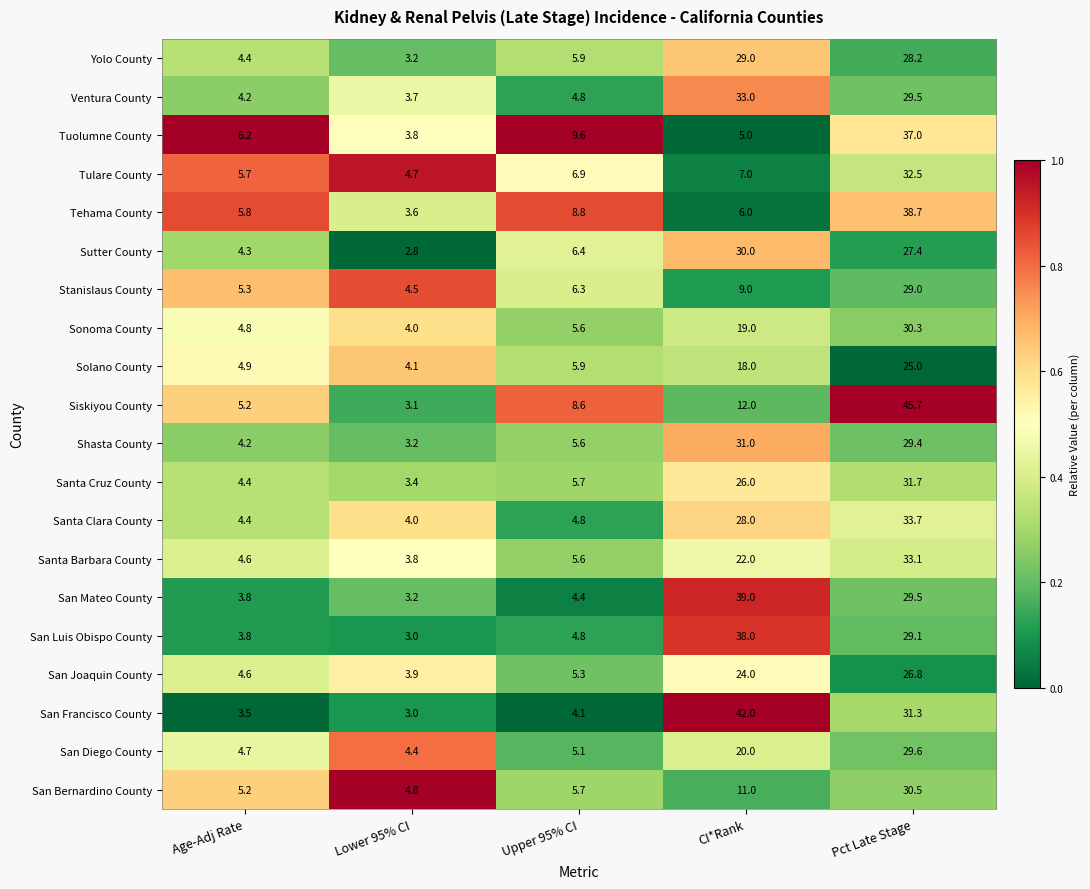

Is it true that Tuolumne County equals 6.2 at Age-Adj Rate?

True